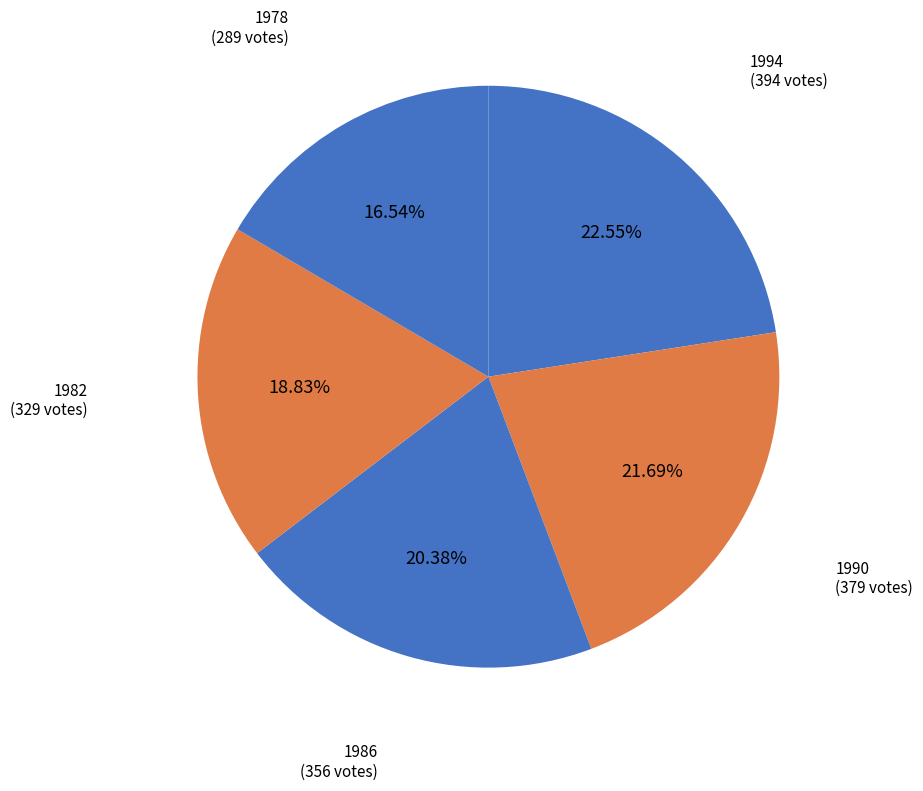

How many segments does this pie chart have?

5